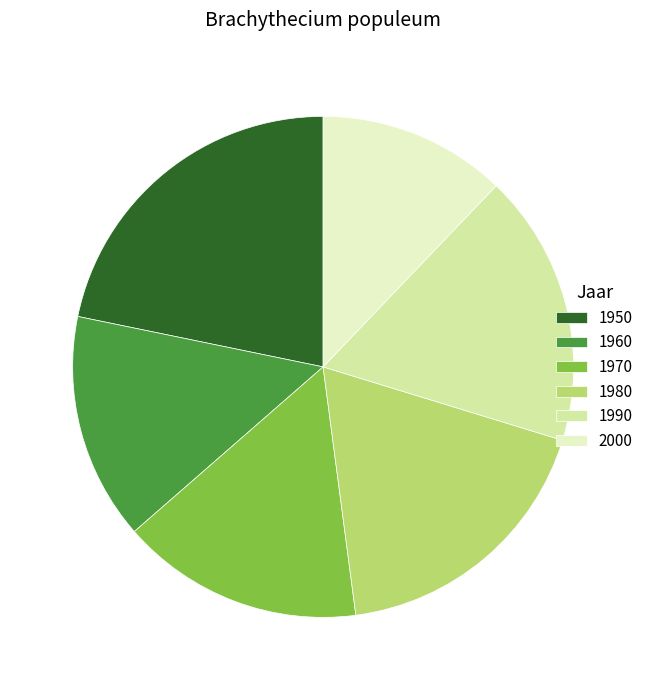

How many slices are in this pie chart?

6